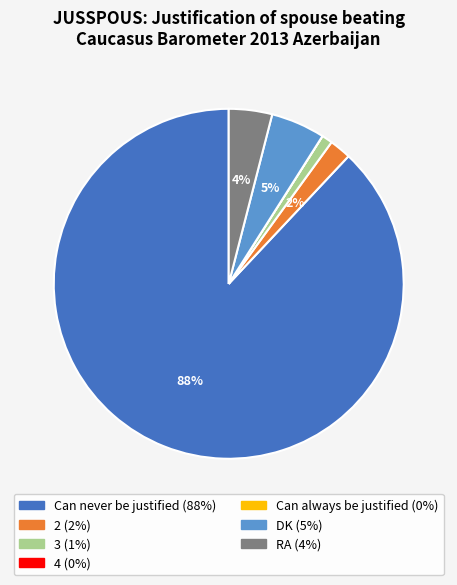

To the nearest percent, what portion does Can never be justified represent?

88%